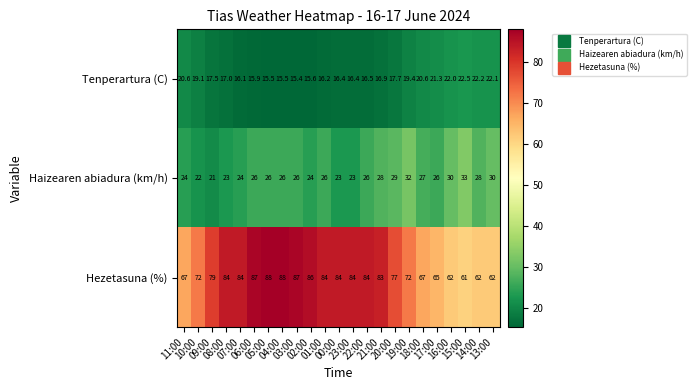

Which series has the largest range (max minus min)?

Hezetasuna (%)